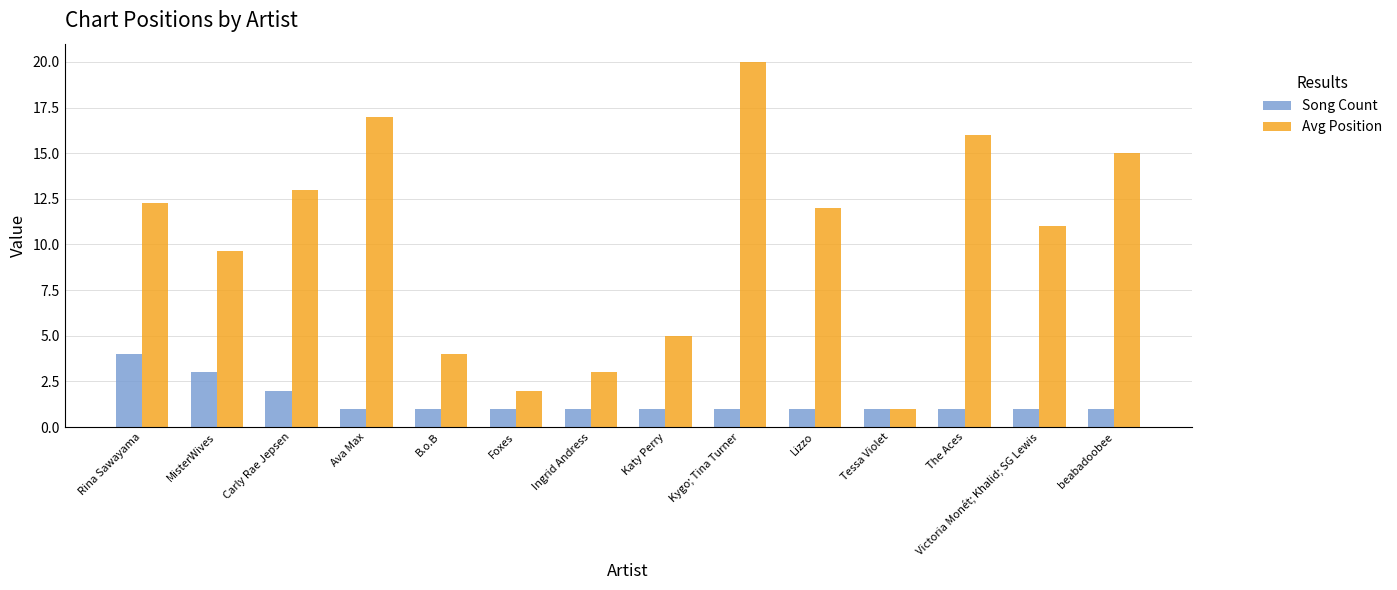

What is the greatest value displayed?

20.0